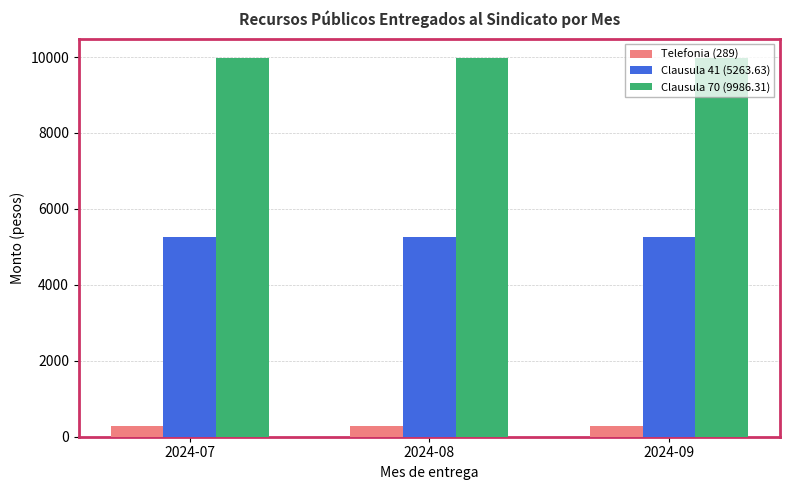

What are all the series names shown in the legend?

Telefonia (289), Clausula 41 (5263.63), Clausula 70 (9986.31)